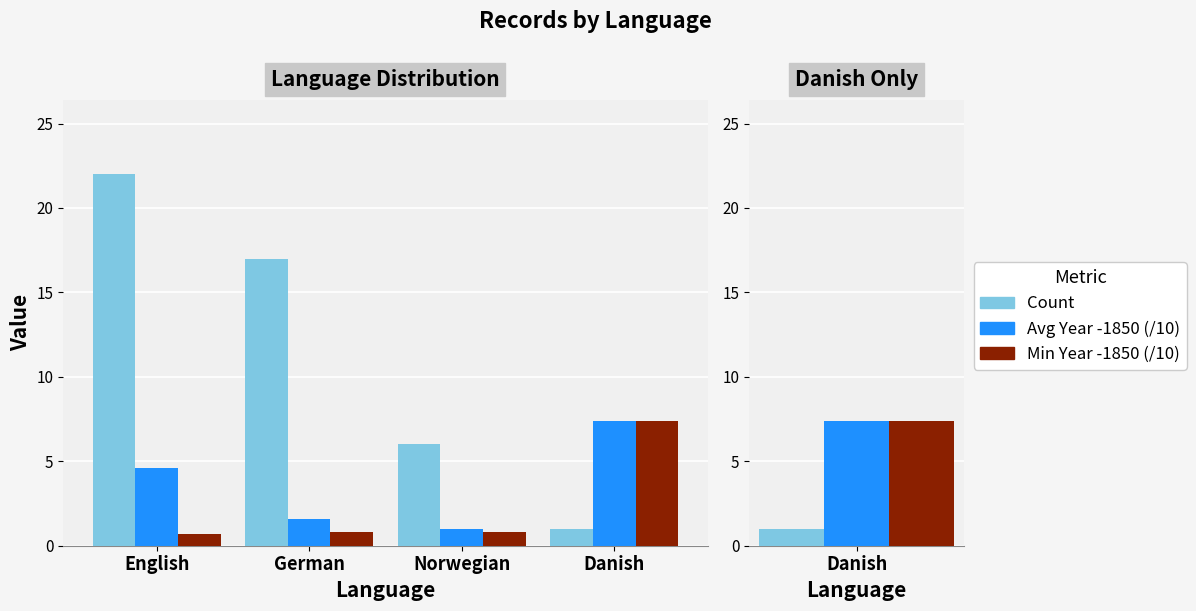

At which category is the sum across all series the highest?

English